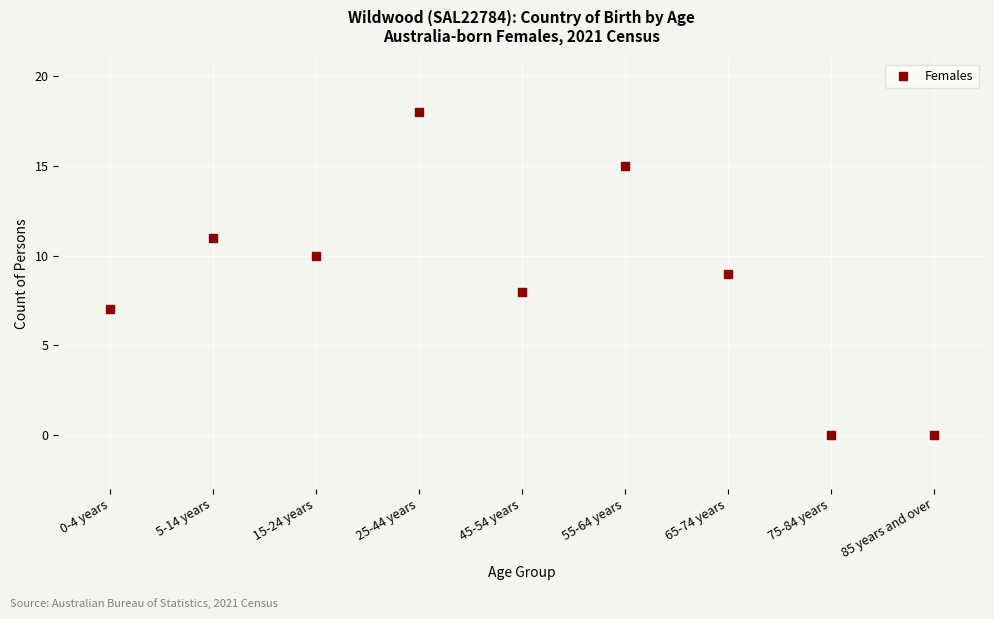

What is the average Y value?

9